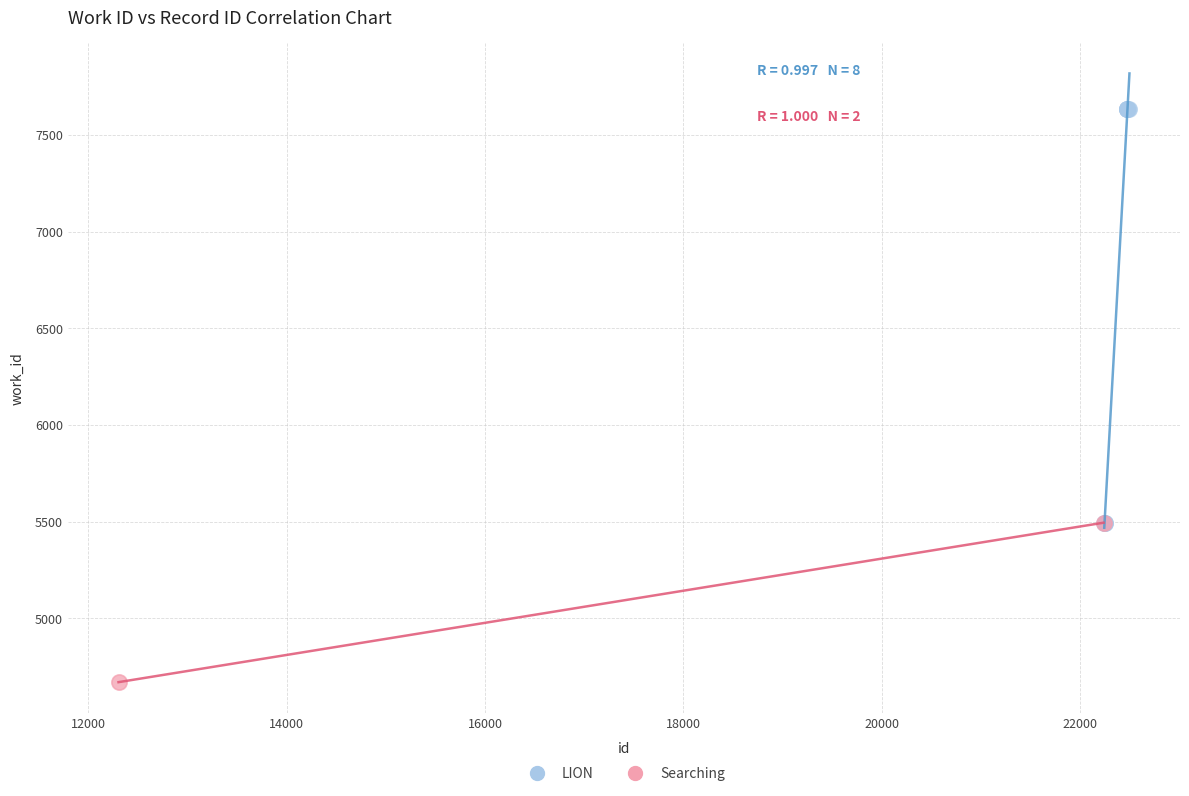

What are all the series names shown in the legend?

LION, Searching